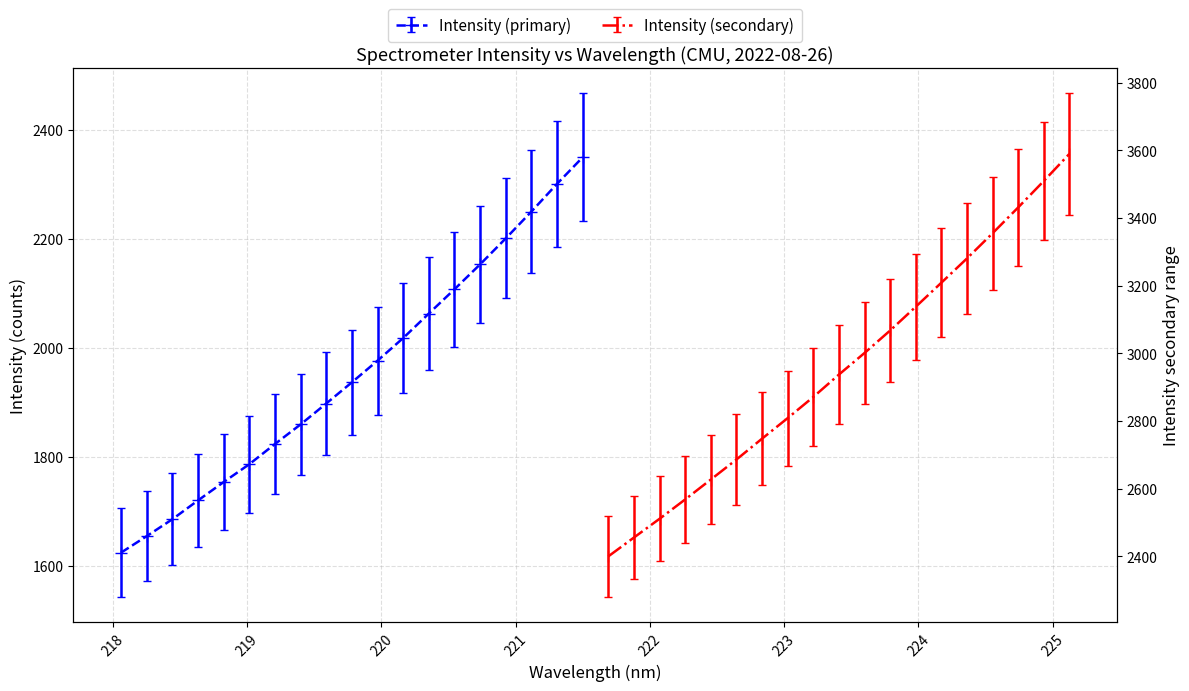

Is it true that Intensity (primary) equals 3182.6 at 13?

False